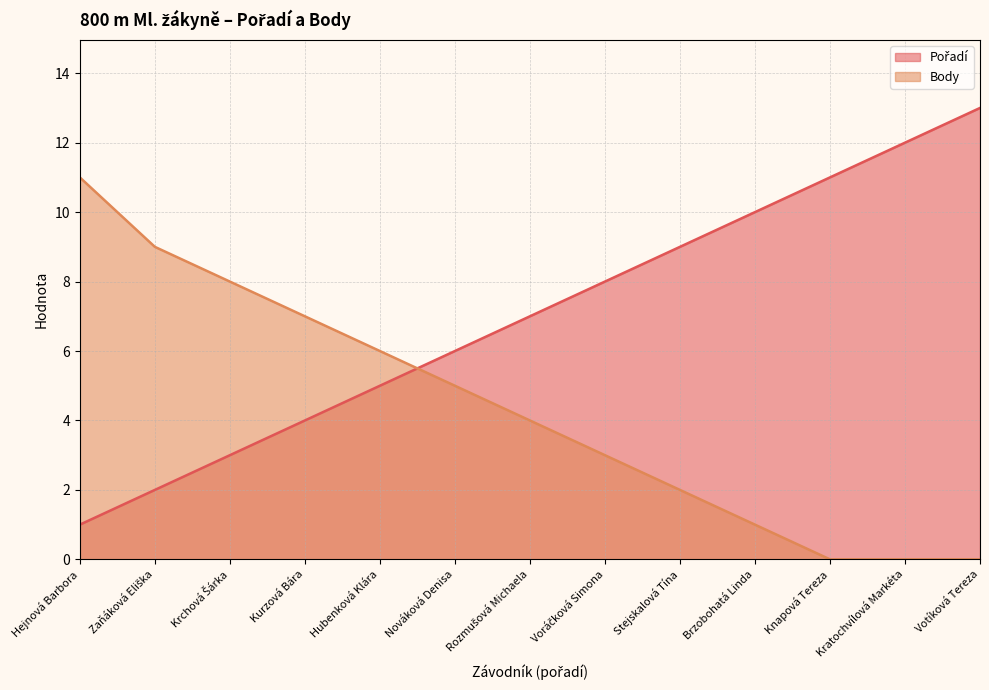

Where do Body and Pořadí first cross each other?

Hubenková Klára and Nováková Denisa